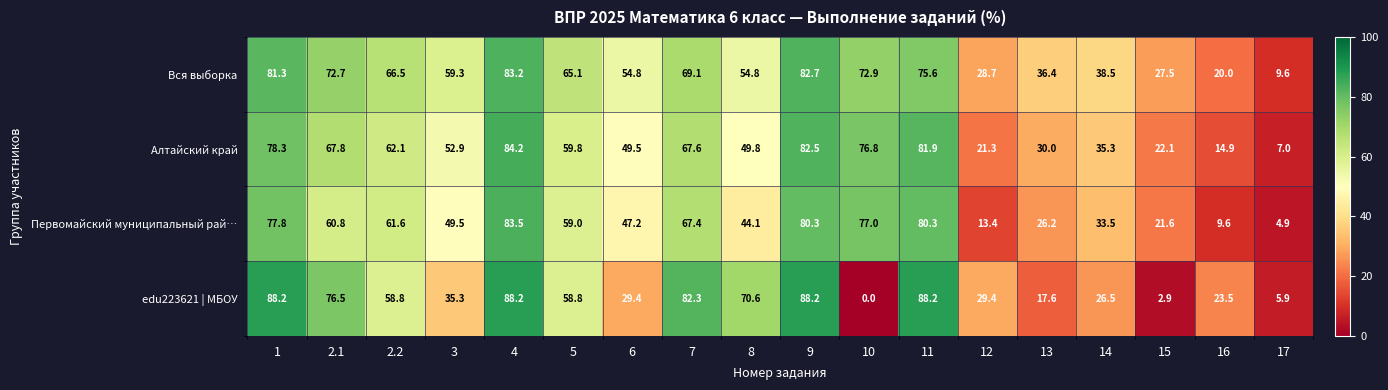

Rank the series by their maximum value, from lowest to highest.

Вся выборка, Первомайский муниципальный рай…, Алтайский край, edu223621 | МБОУ